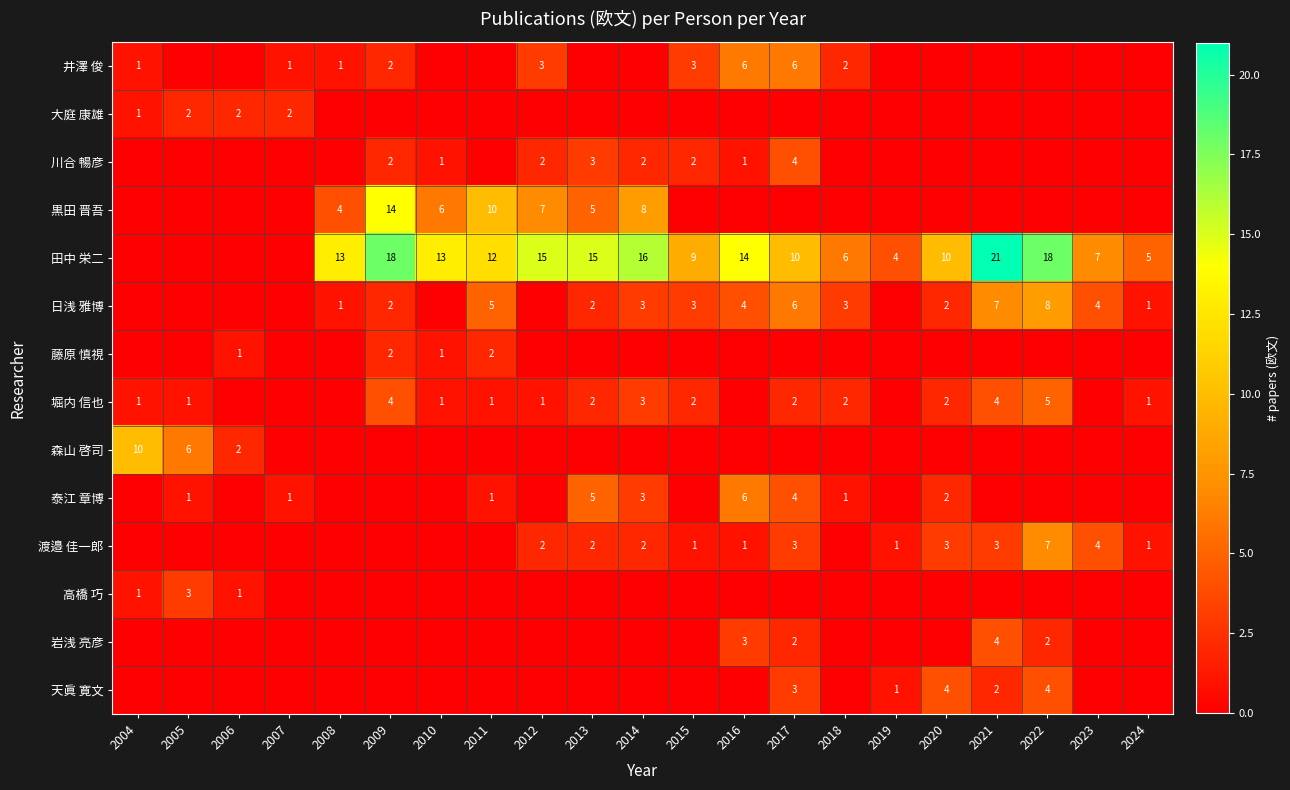

Which has a higher value, 2014 or 2007?

2007